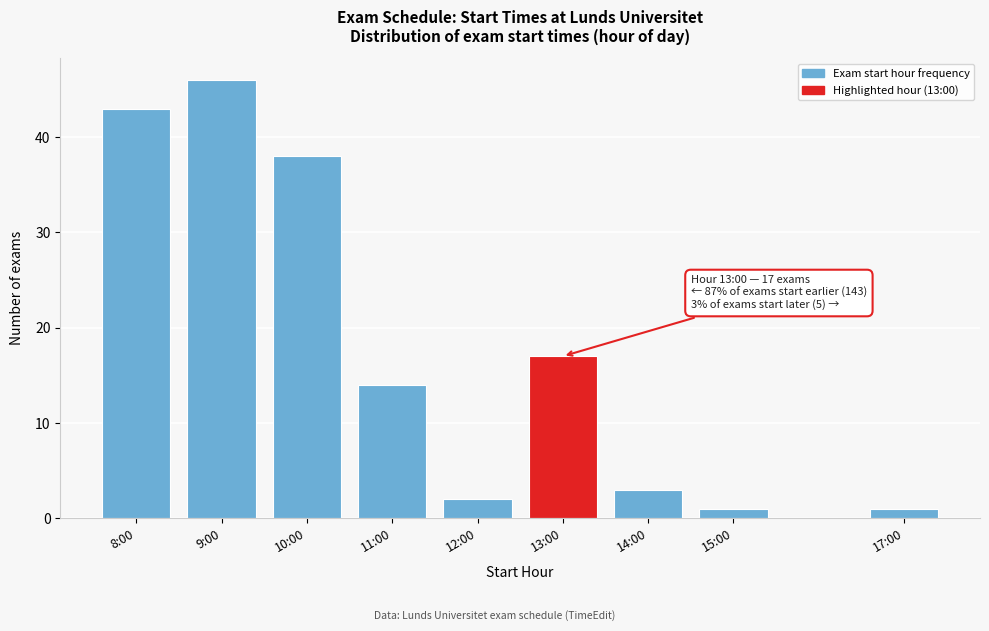

Reading left to right, list all the values displayed in this chart.

43	46	38	14	2	17	3	1	1